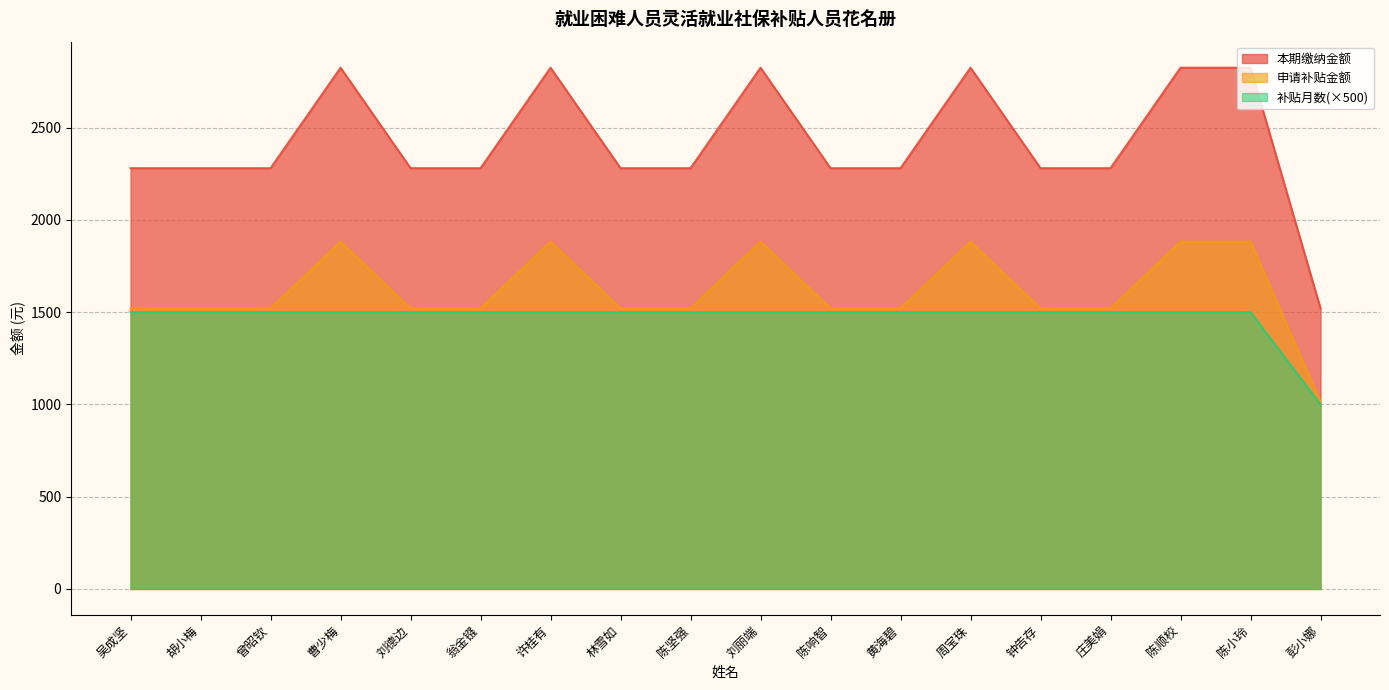

Rank the series by their maximum value, from highest to lowest.

本期缴纳金额, 申请补贴金额, 补贴月数(×500)